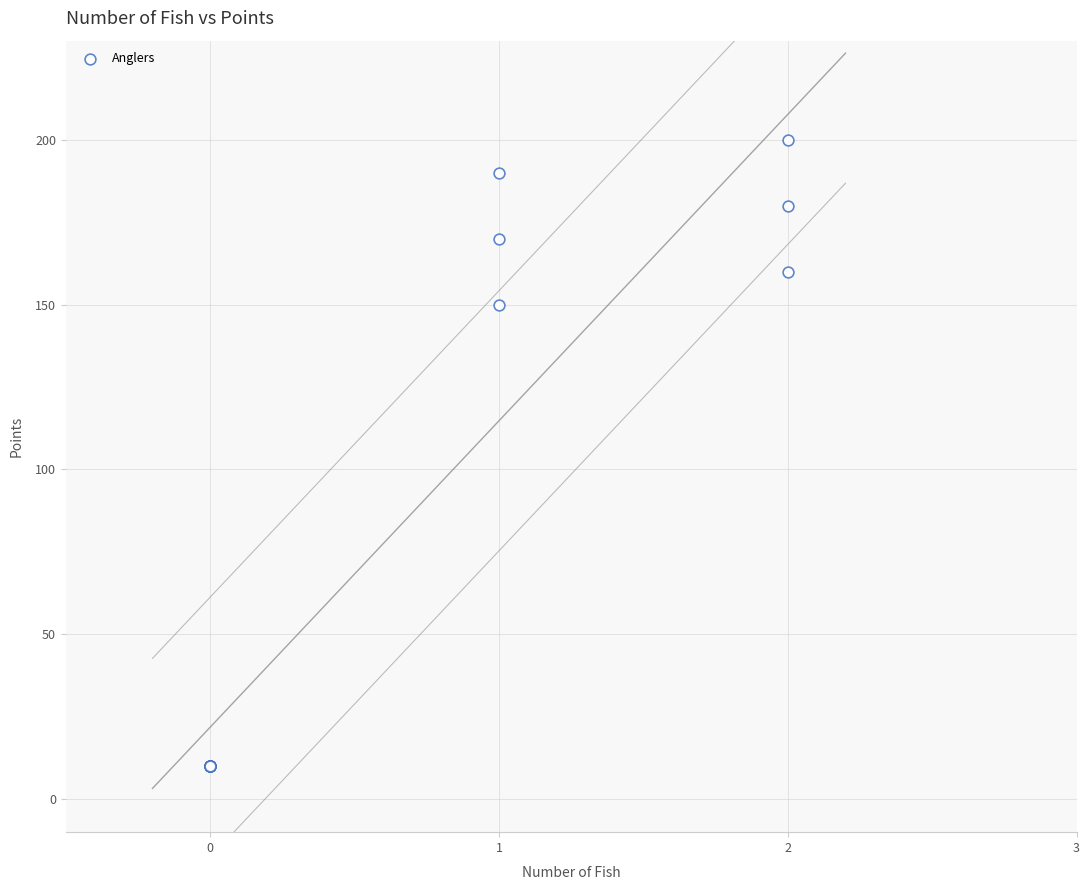

What Y value in the scatter plot is closest to 105?

150